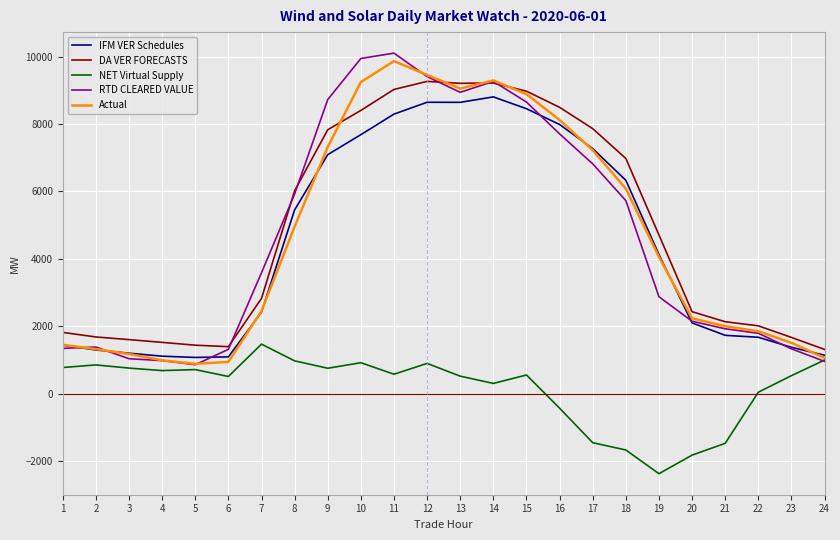

What is the sum of the Actual values at 19 and 1?

5503.0